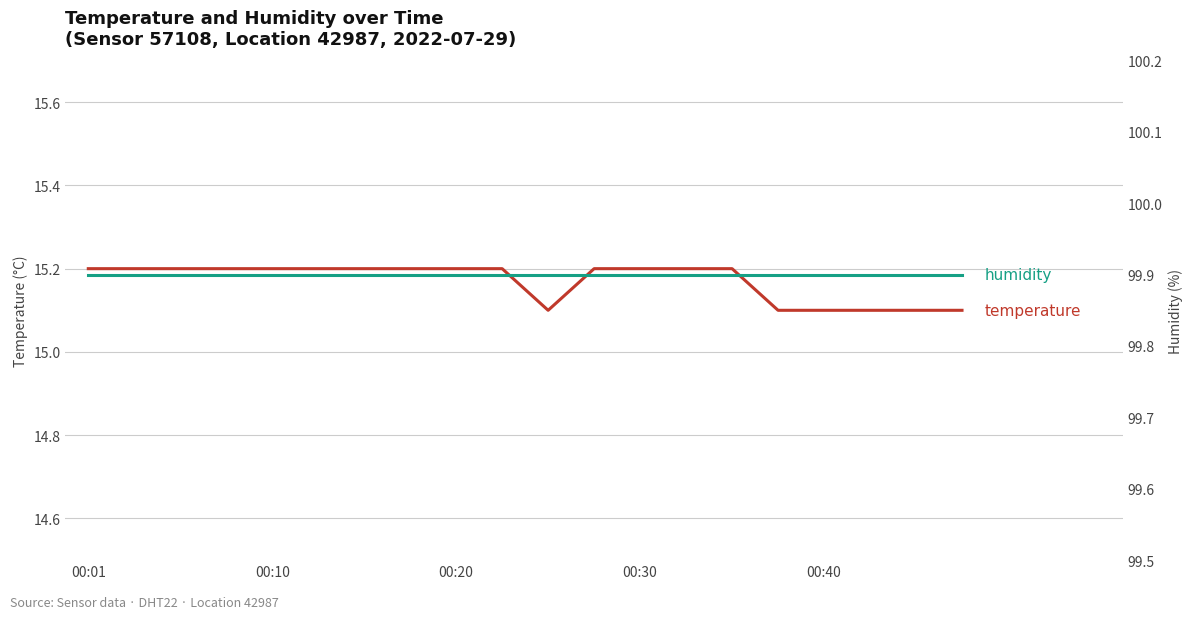

How many lines are shown in the chart?

2